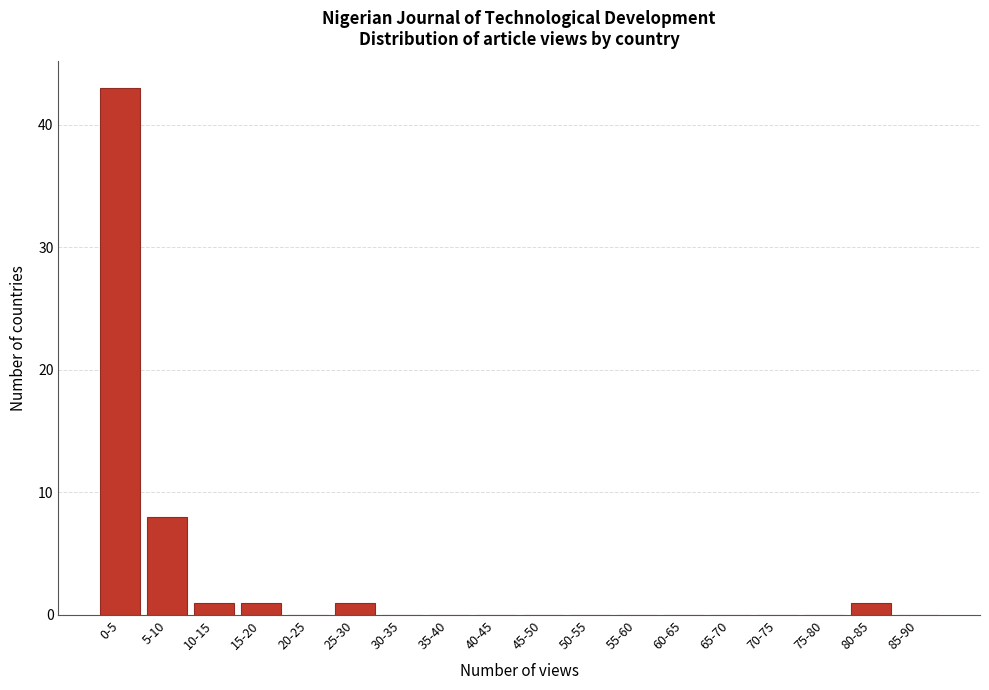

Reading left to right, extract all data points from this chart.

0-5=43	5-10=8	10-15=1	15-20=1	20-25=0	25-30=1	30-35=0	35-40=0	40-45=0	45-50=0	50-55=0	55-60=0	60-65=0	65-70=0	70-75=0	75-80=0	80-85=1	85-90=0